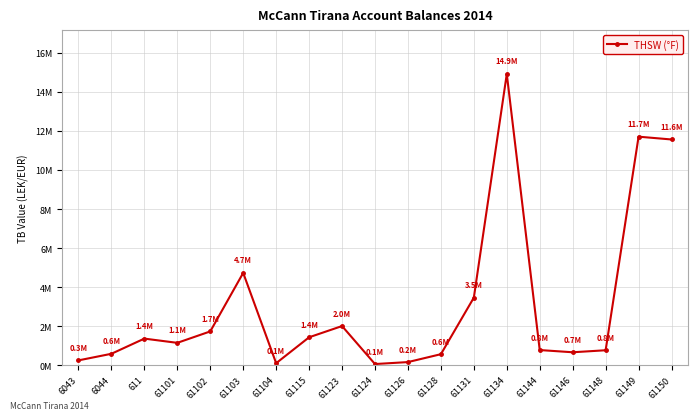

Is this an area chart (filled region under the line)?

No